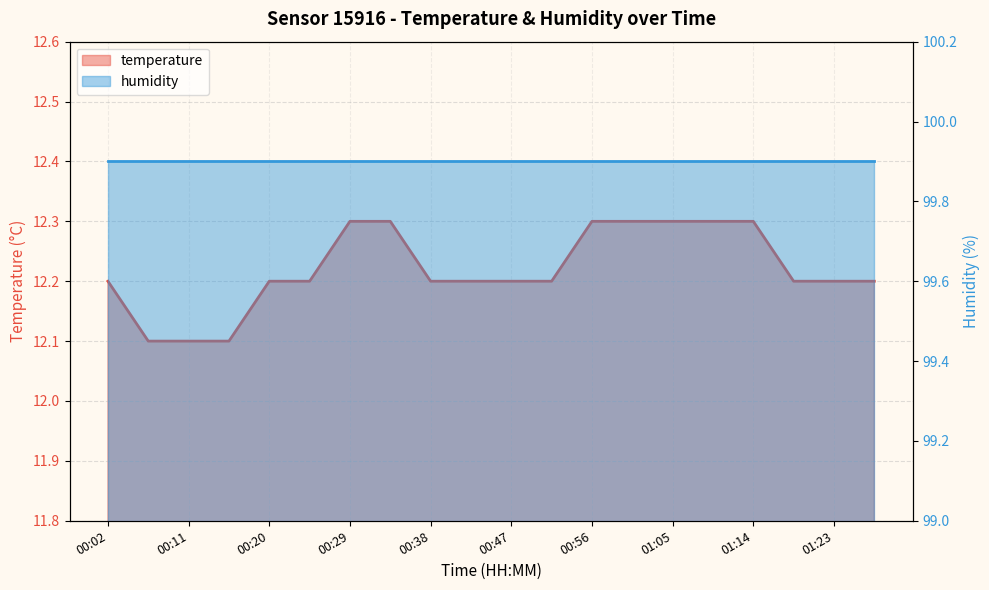

Count the values in the range 12 to 13.

20